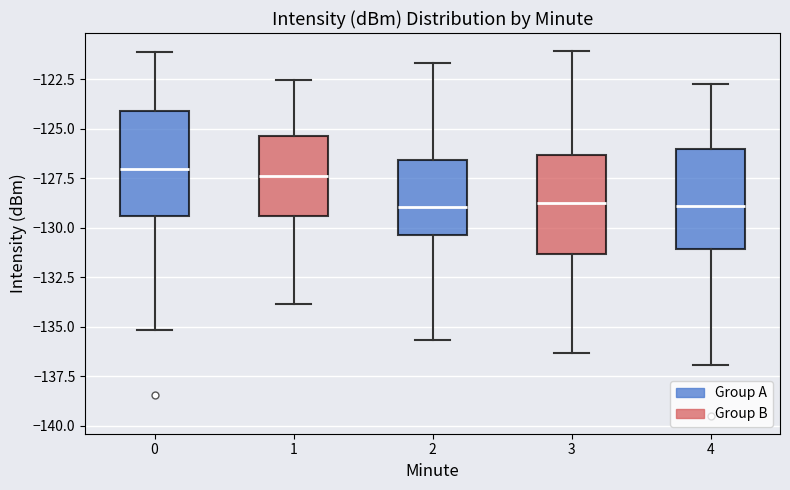

Reading left to right, transcribe this box plot: for each box, give where its median line is, the range the box spans, and where its two whiskers end, as read against the y-axis. The values are not printed on the chart, so give them approximately, as read against the axis.

0: median -127.0, box -129.5 to -124.0, whiskers -135.0 to -121.0
1: median -127.5, box -129.5 to -125.5, whiskers -134.0 to -122.5
2: median -129.0, box -130.5 to -126.5, whiskers -135.5 to -121.5
3: median -129.0, box -131.5 to -126.5, whiskers -136.5 to -121.0
4: median -129.0, box -131.0 to -126.0, whiskers -137.0 to -122.5